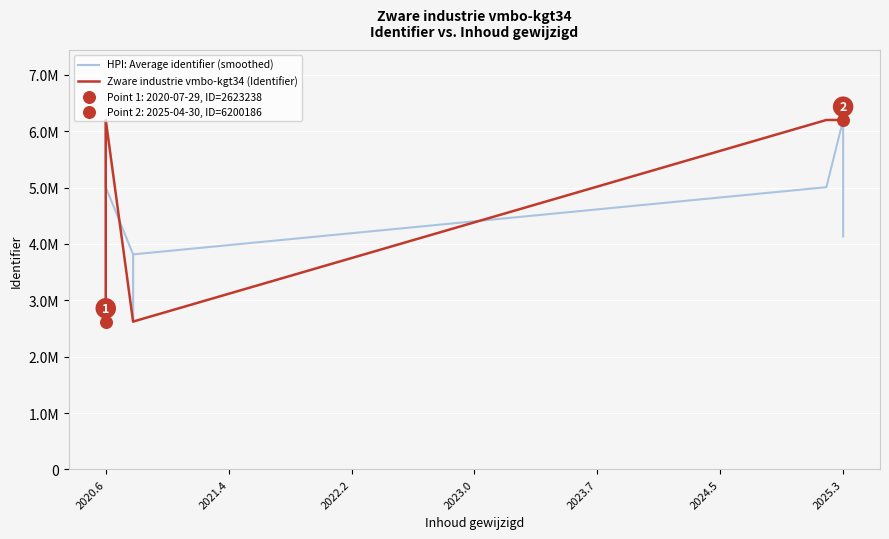

Is the value of Zware industrie vmbo-kgt34 (Identifier) at 2023.0 greater than the value of HPI: Average identifier (smoothed) at 7?

Yes